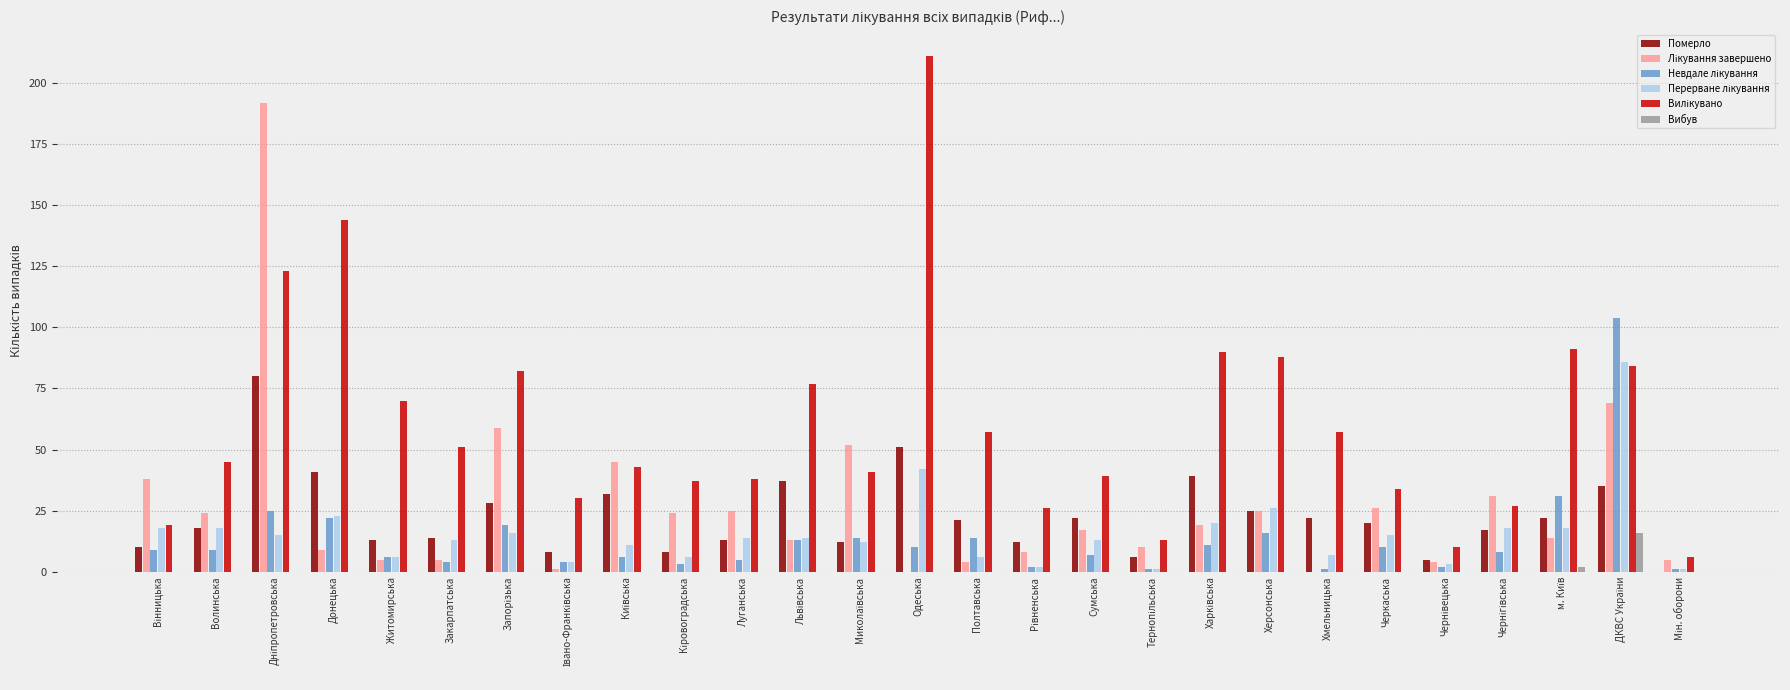

What is the average value of the Вибув series?

1